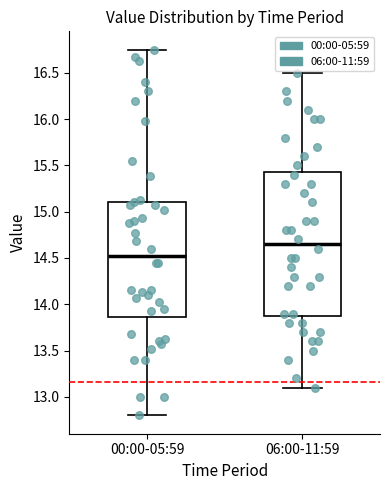

Where does the lower whisker of the box for 06:00-11:59 end on the y-axis? The values are not printed on the chart, so give them approximately, as read against the axis.

13.10